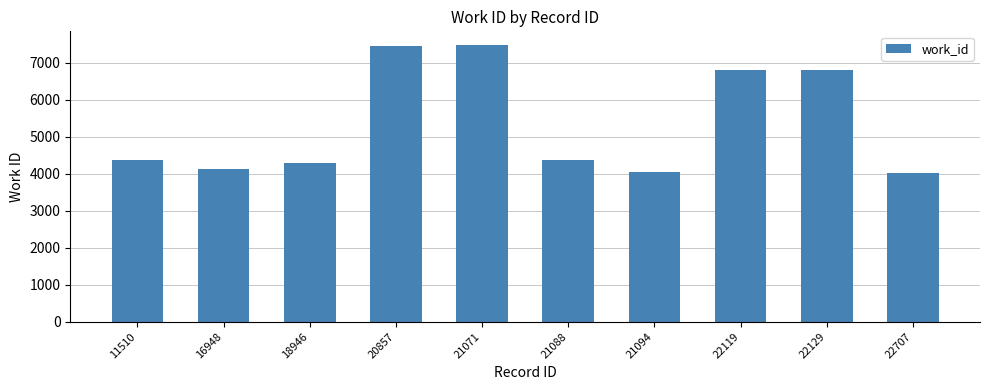

How many categories are shown in the chart?

10